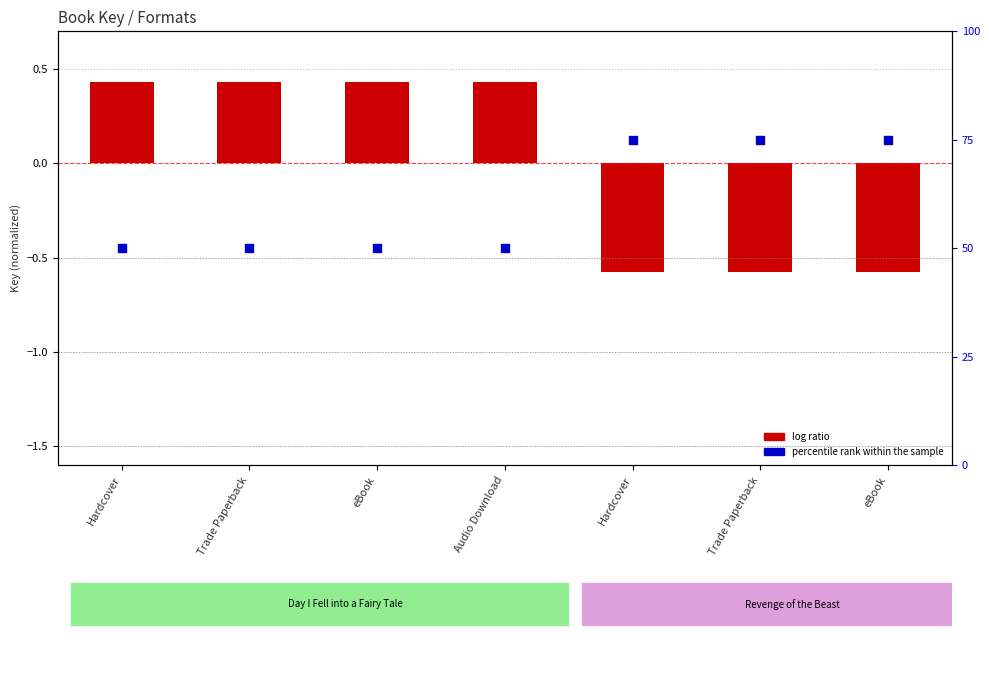

What is the total value across all series at Trade Paperback?

50.4